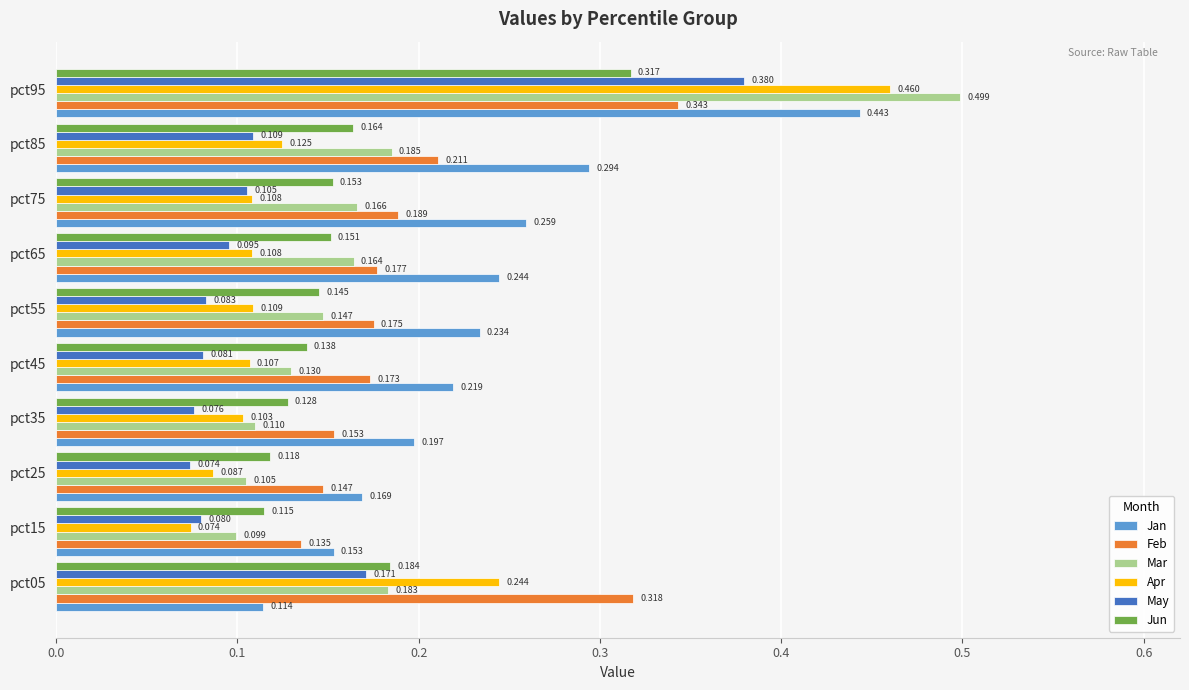

Is the value of May at pct25 greater than the value of Feb at pct55?

No